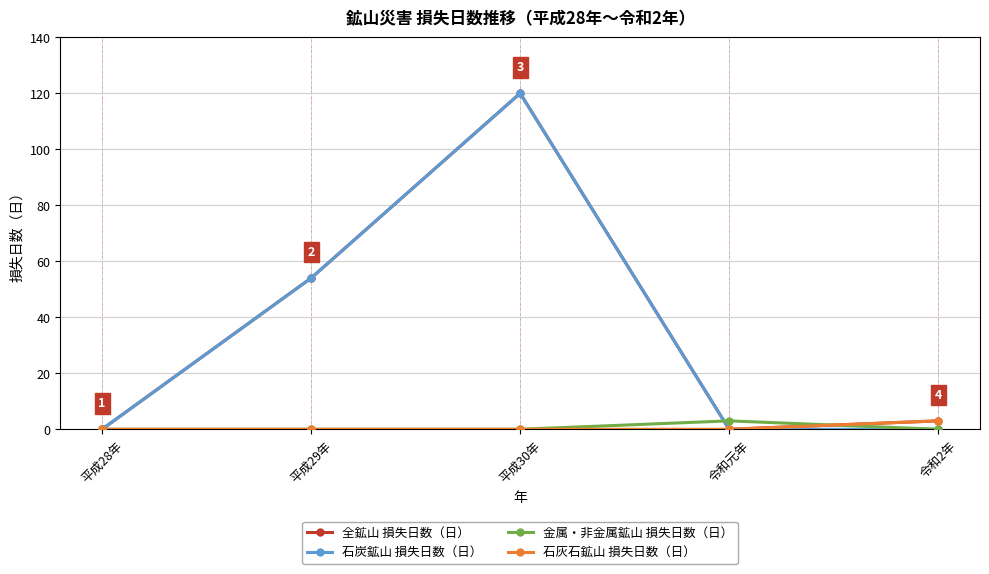

How many categories are shown in the chart?

5